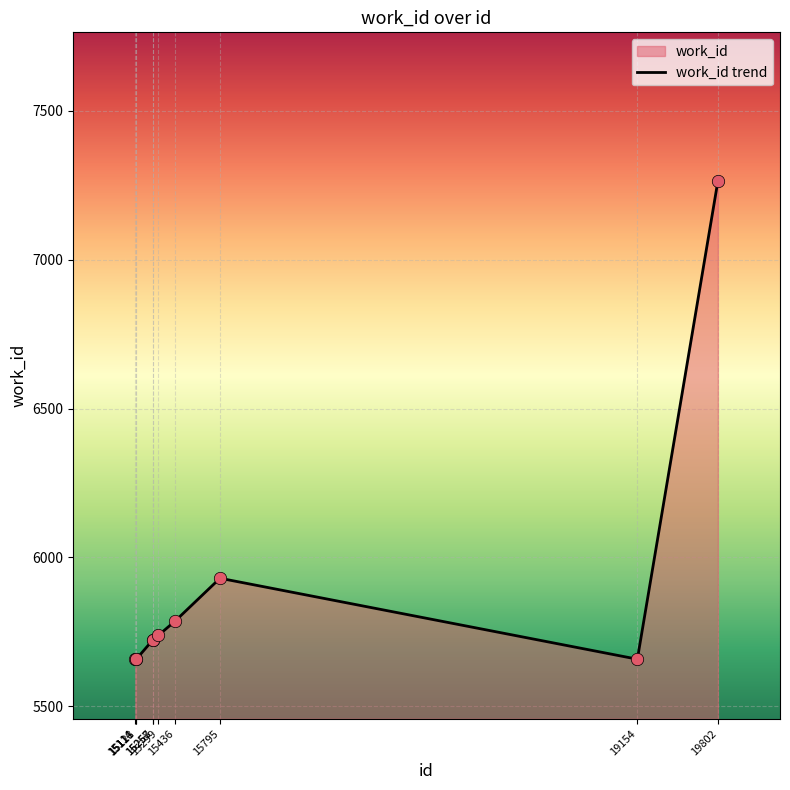

Between 19154 and 15118, which is larger?

19154